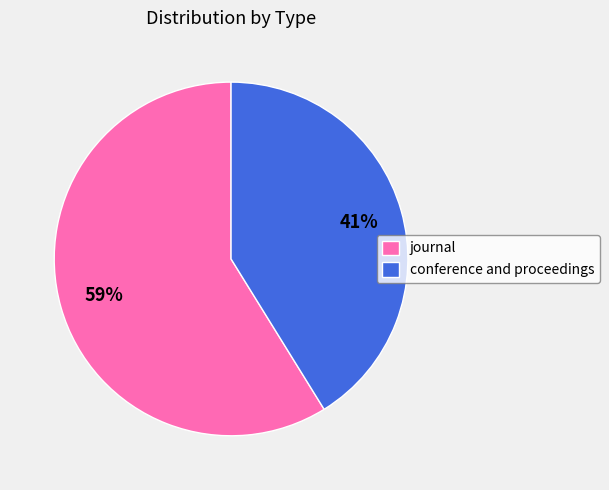

Approximately how many times larger is the value at conference and proceedings compared to journal?

0.7